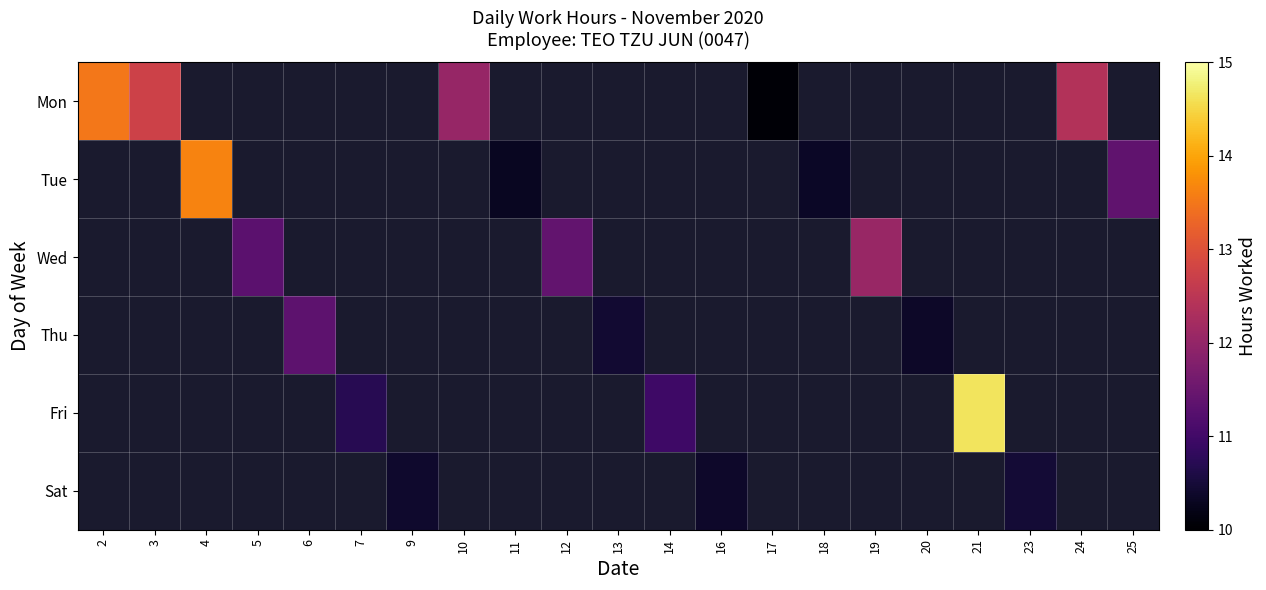

How many data points in Thu are above 10?

3